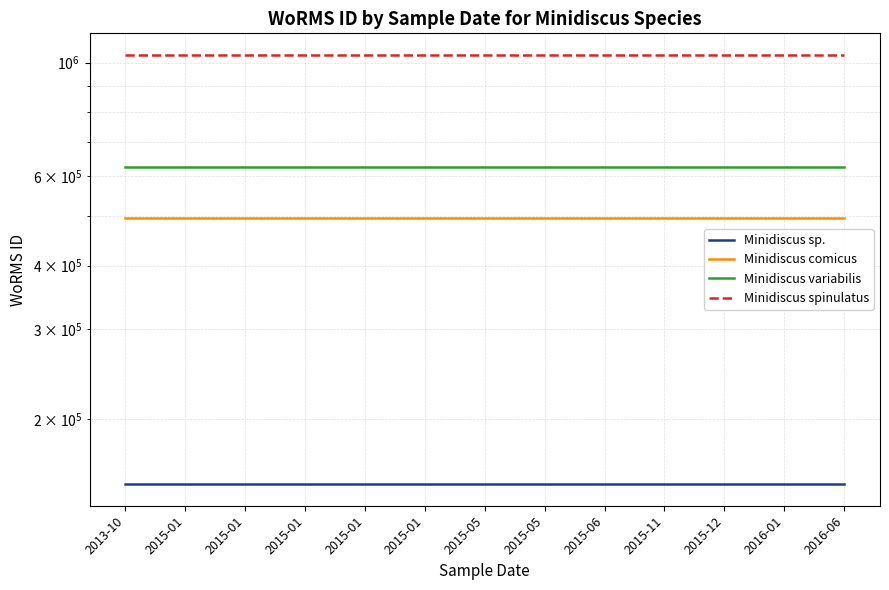

What is the value of the Minidiscus comicus point at the 11th from the left?

495331